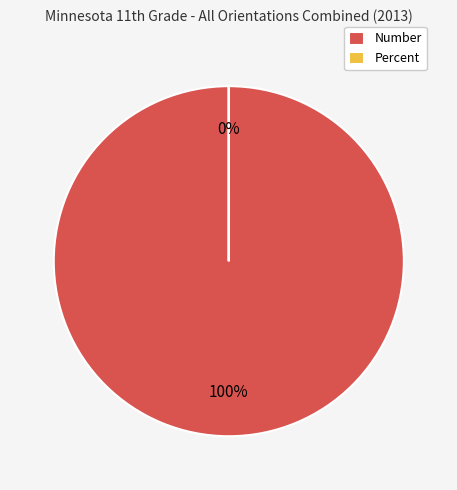

What percentage is the Number slice, to the nearest percent?

100%